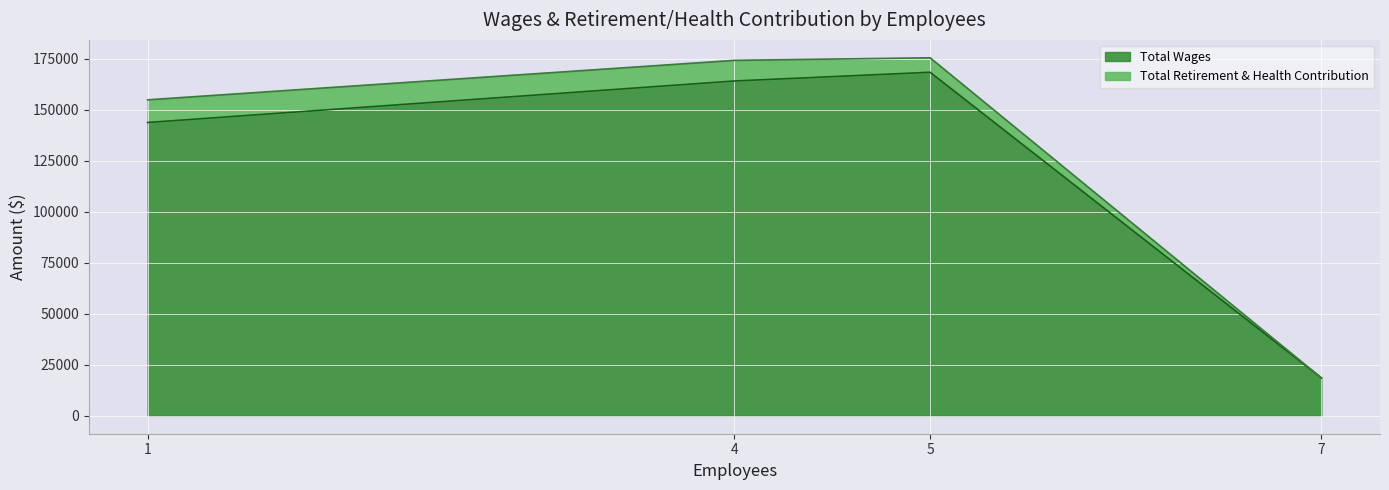

Does the chart display data point markers on the line(s)?

No